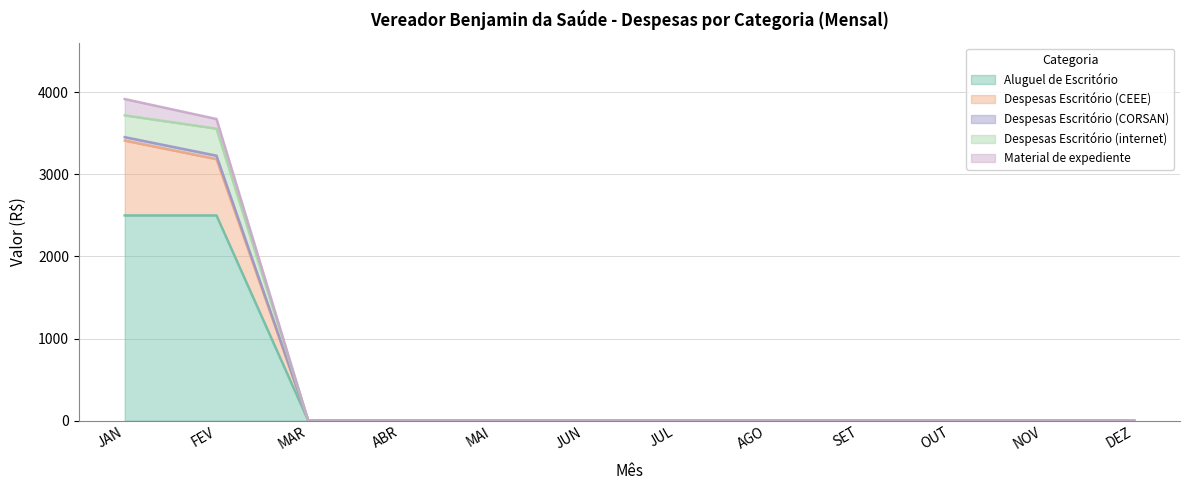

The Aluguel de Escritório series shows -1195.1 at MAR. True or false?

False